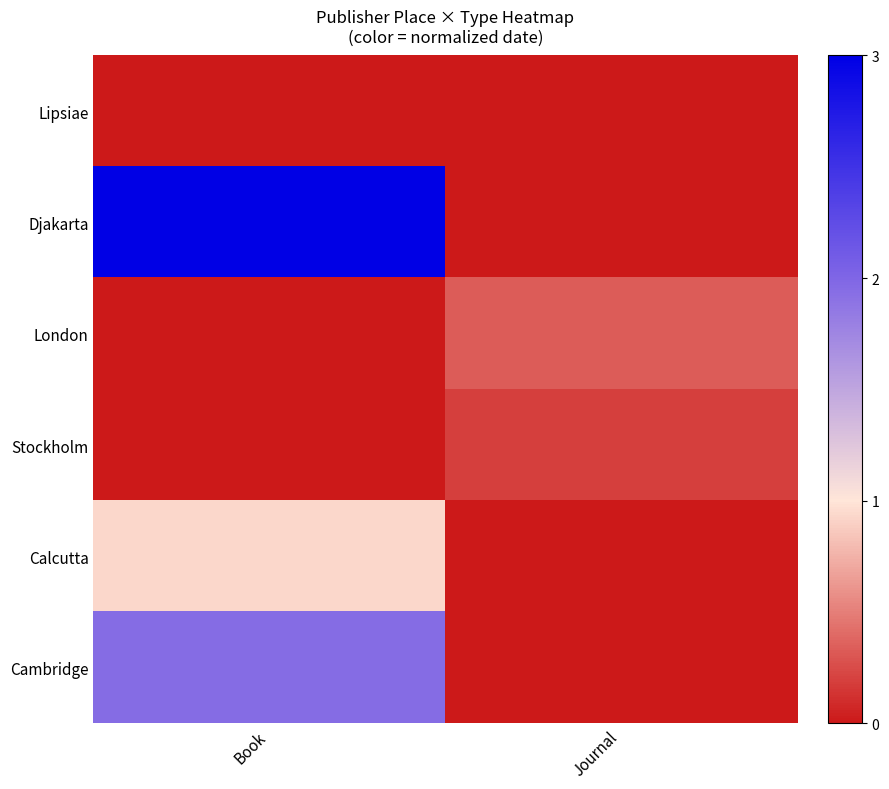

Reading left to right, transcribe all the data shown in this chart.

Lipsiae: Book=0.0	Journal=0.0
Djakarta: Book=3.0	Journal=0.0
London: Book=0.0	Journal=0.3
Stockholm: Book=0.0	Journal=0.2
Calcutta: Book=0.9	Journal=0.0
Cambridge: Book=2.0	Journal=0.0